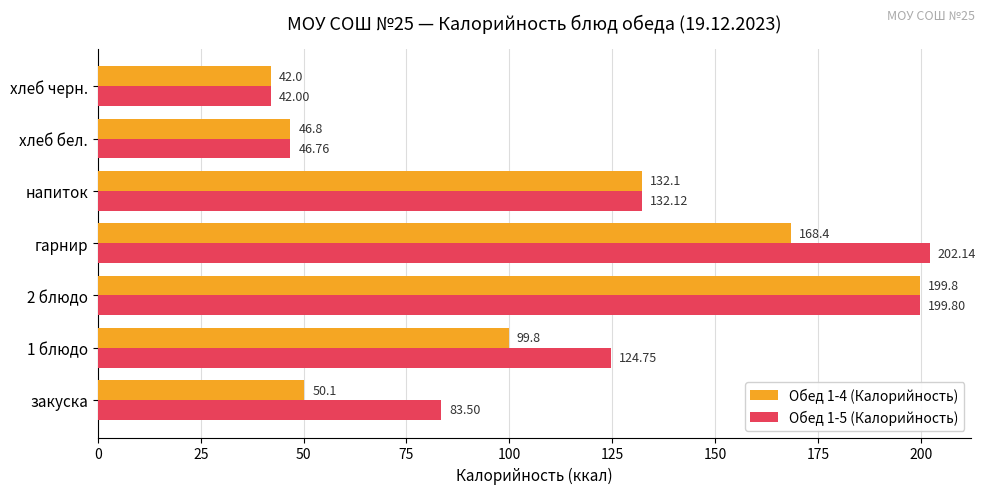

Which series has the largest total across all categories?

Обед 1-5 (Калорийность)